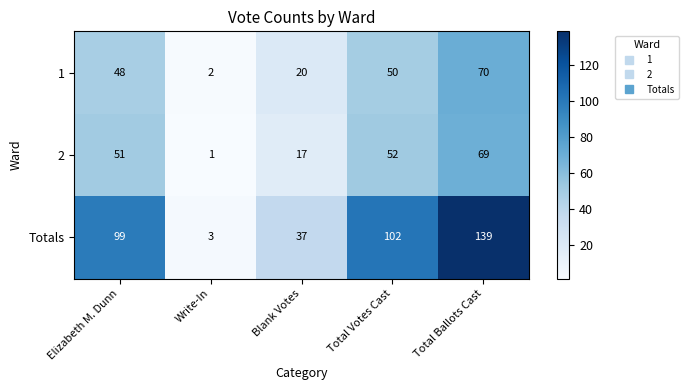

What value does the 1 series have at Total Ballots Cast, to the nearest 10?

70